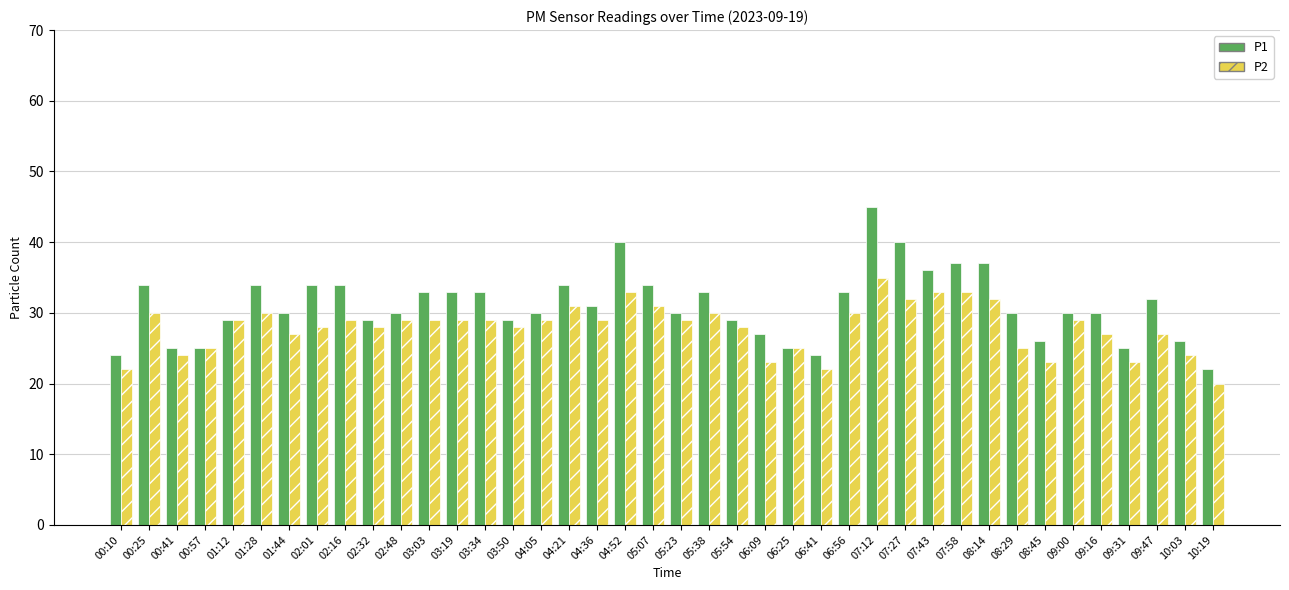

The value of P2 at 04:21 is 31. True or false?

True